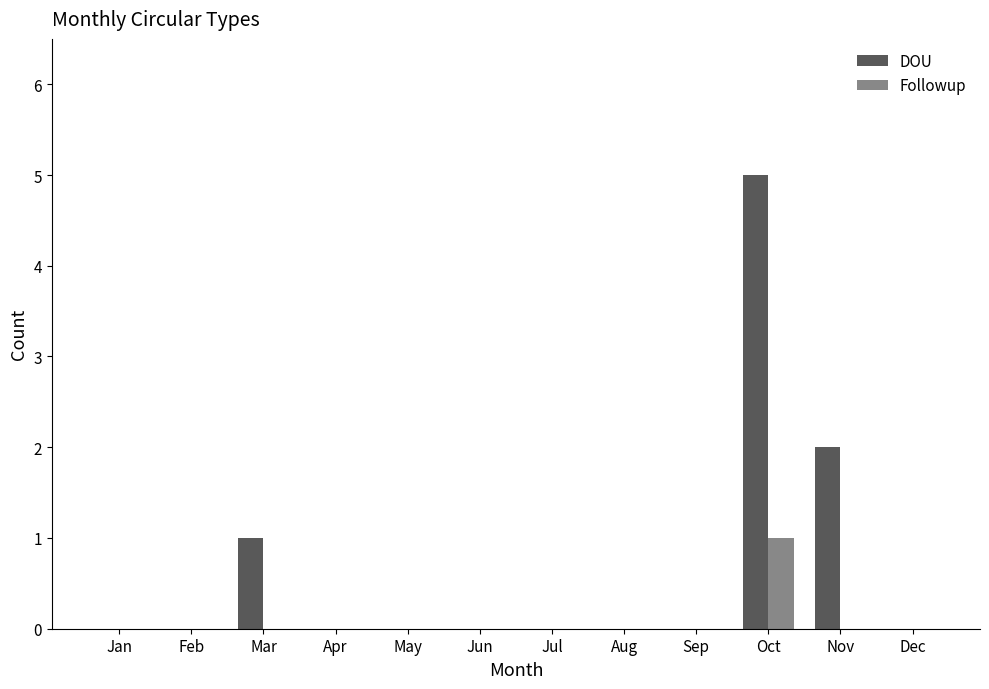

How many groups of bars are there?

12